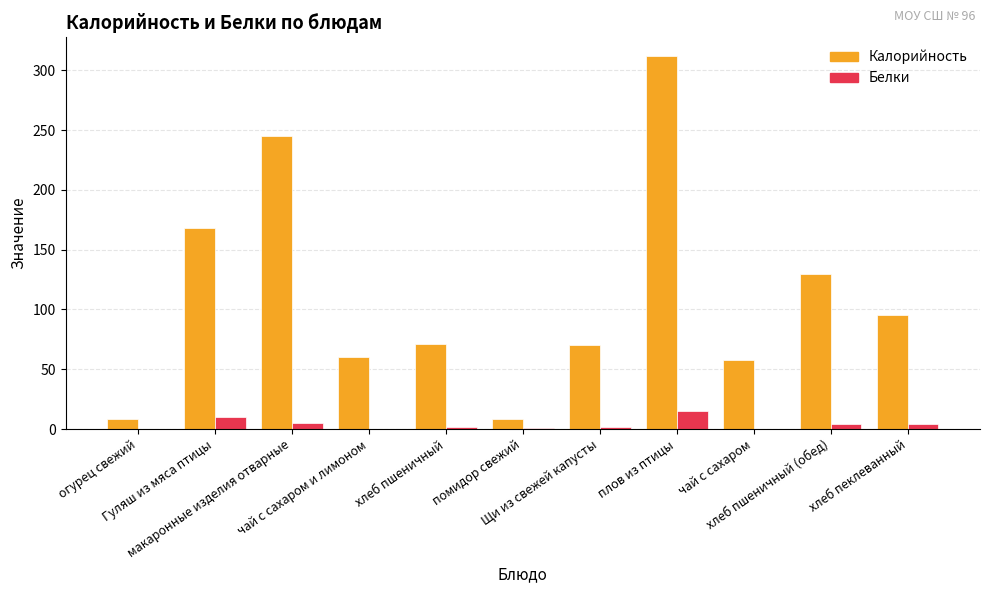

Read the Калорийность value at чай с сахаром и лимоном, to the nearest 5.

60